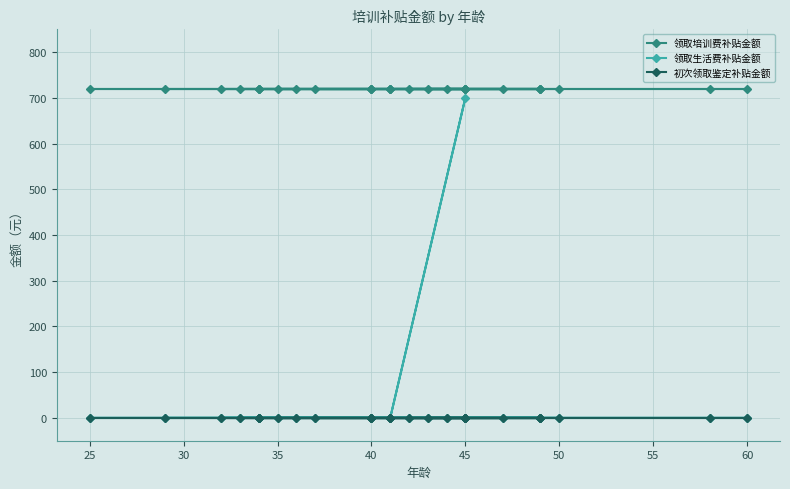

Reading right to left, what are all the values shown in this chart?

领取培训费补贴金额: 720	720	720	720	720	720	720	720	720	720	720	720	720	720	720	720	720	720	720	720	720	720	720	720	720	720	720	720	720	720
领取生活费补贴金额: 0	0	0	0	0	0	0	0	0	0	0	0	0	0	700	0	0	0	0	0	0	0	0	0	0	0	0	0	0	0
初次领取鉴定补贴金额: 0	0	0	0	0	0	0	0	0	0	0	0	0	0	0	0	0	0	0	0	0	0	0	0	0	0	0	0	0	0